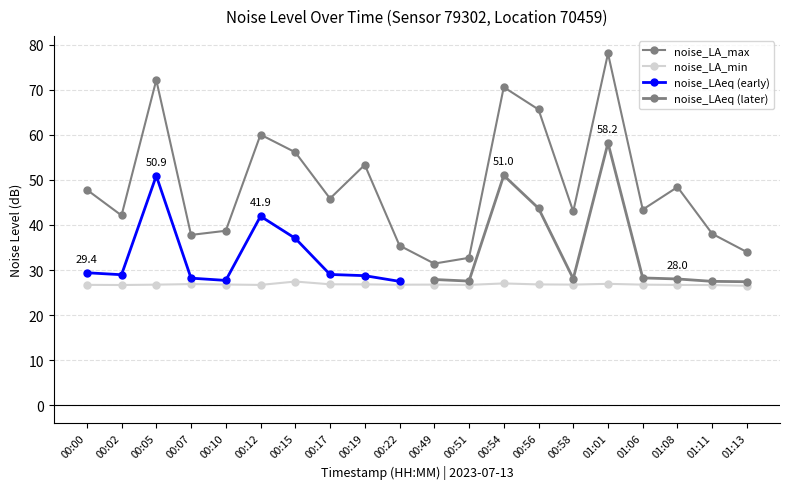

Rank the categories by noise_LA_min value from highest to lowest.

00:15, 00:54, 01:01, 00:07, 00:17, 00:19, 00:56, 00:10, 00:49, 00:58, 00:05, 01:06, 00:22, 00:00, 00:51, 00:12, 01:08, 00:02, 01:11, 01:13